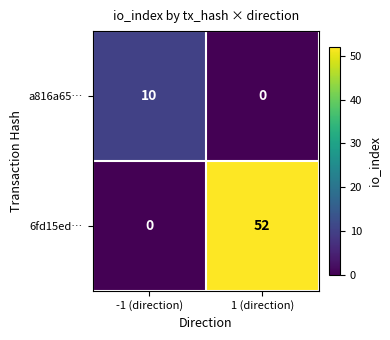

Between -1 (direction) and 1 (direction), which series saw the biggest shift?

6fd15ed…